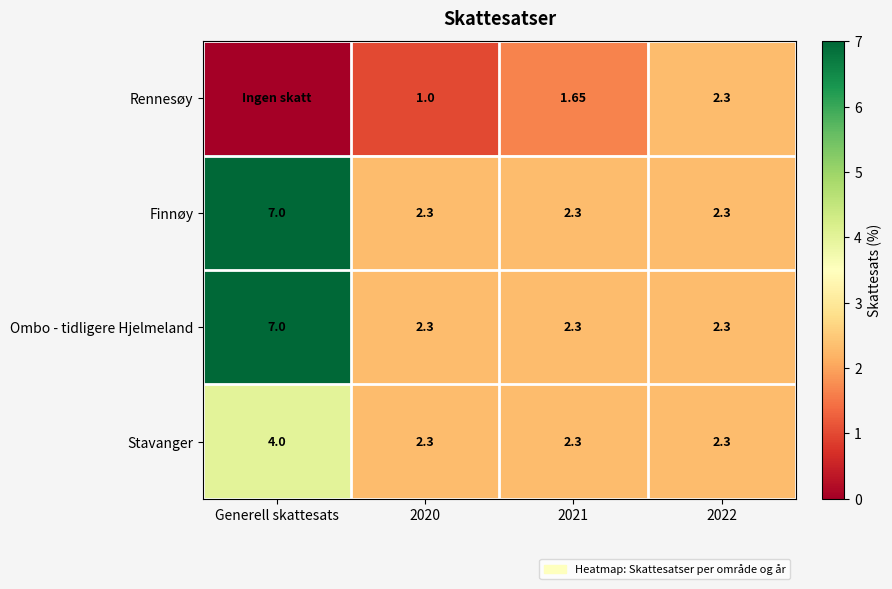

What is the difference between the maximum and minimum values in the Finnøy series?

4.7